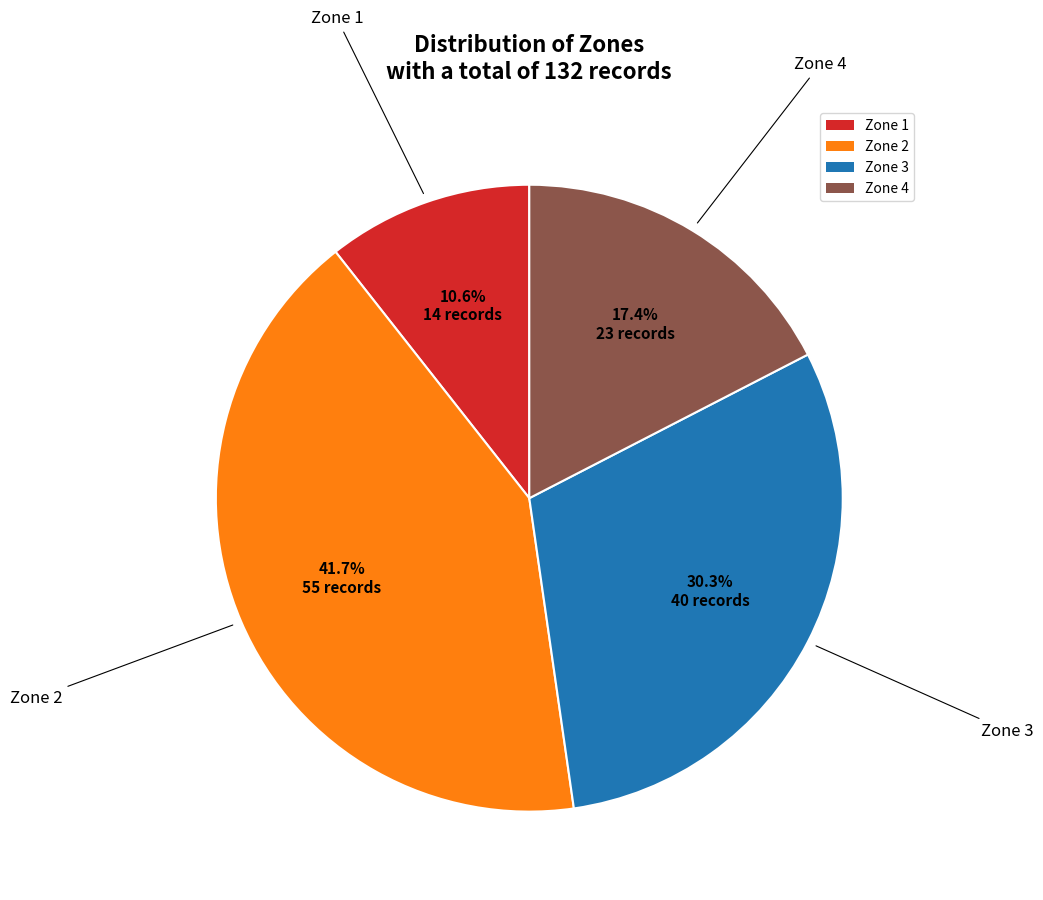

What is the smallest slice in the pie chart?

Zone 1